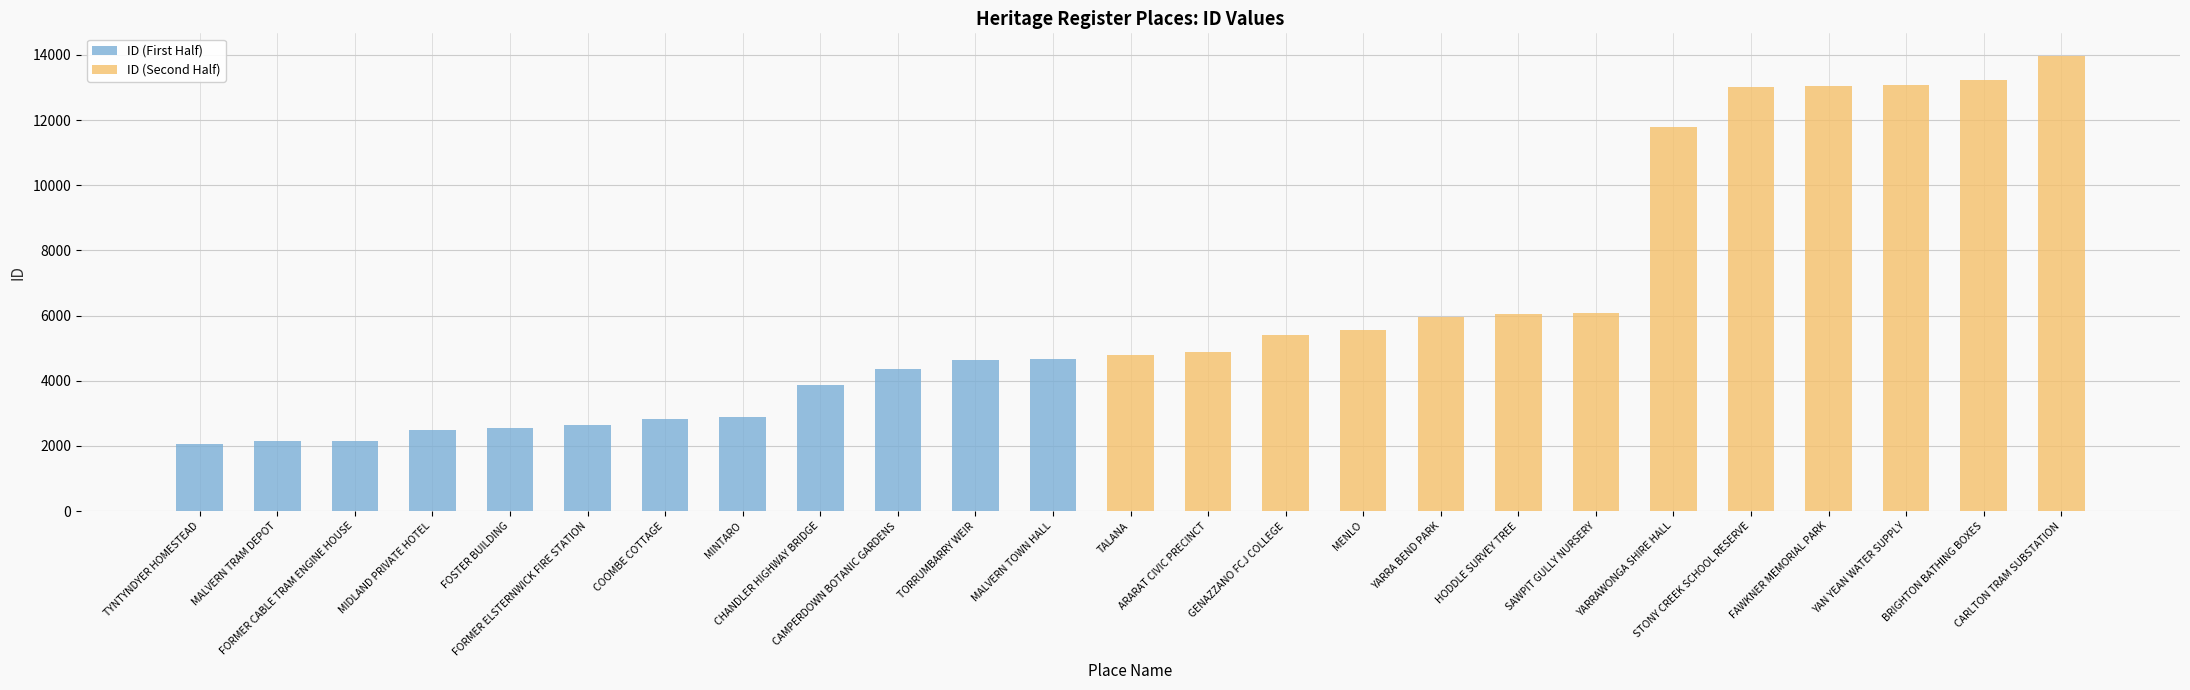

Rank the categories by value from highest to lowest.

CARLTON TRAM SUBSTATION, BRIGHTON BATHING BOXES, YAN YEAN WATER SUPPLY, FAWKNER MEMORIAL PARK, STONY CREEK SCHOOL RESERVE, YARRAWONGA SHIRE HALL, SAWPIT GULLY NURSERY, HODDLE SURVEY TREE, YARRA BEND PARK, MENLO, GENAZZANO FCJ COLLEGE, ARARAT CIVIC PRECINCT, TALANA, MALVERN TOWN HALL, TORRUMBARRY WEIR, CAMPERDOWN BOTANIC GARDENS, CHANDLER HIGHWAY BRIDGE, MINTARO, COOMBE COTTAGE, FORMER ELSTERNWICK FIRE STATION, FOSTER BUILDING, MIDLAND PRIVATE HOTEL, FORMER CABLE TRAM ENGINE HOUSE, MALVERN TRAM DEPOT, TYNTYNDYER HOMESTEAD